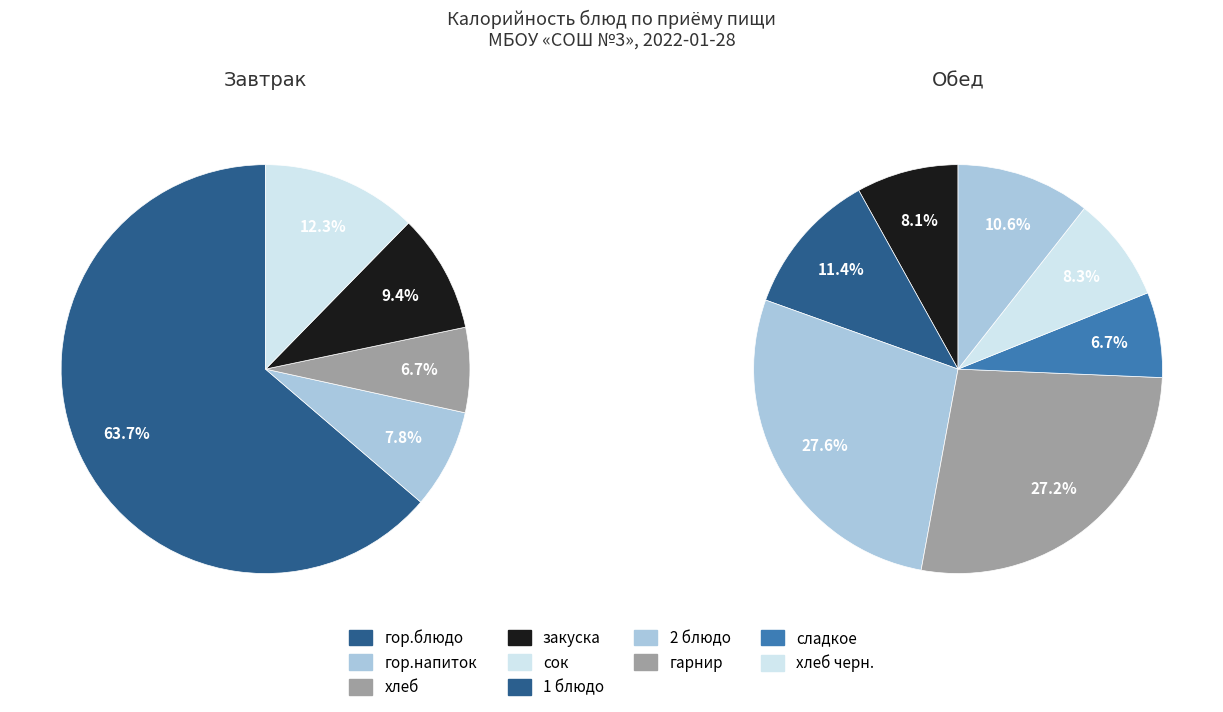

To the nearest percent, what is the average slice percentage?

20%